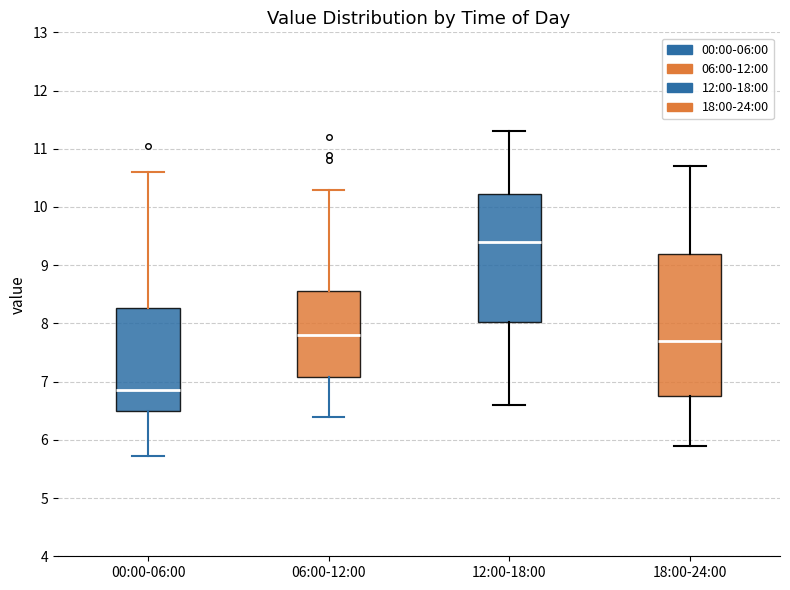

Where does the median line of the box for 12:00-18:00 sit on the y-axis? The values are not printed on the chart, so give them approximately, as read against the axis.

9.4